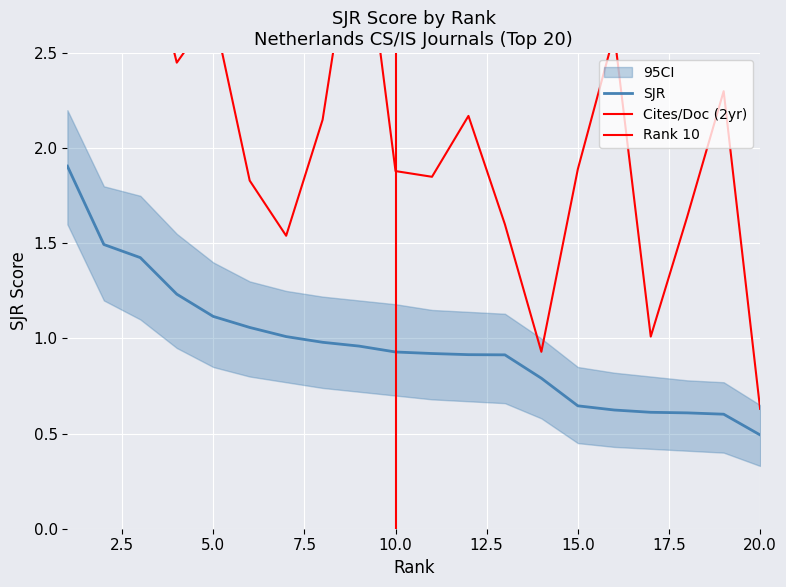

True or false: SJR and Cites / Doc. (2years) intersect in this chart.

False